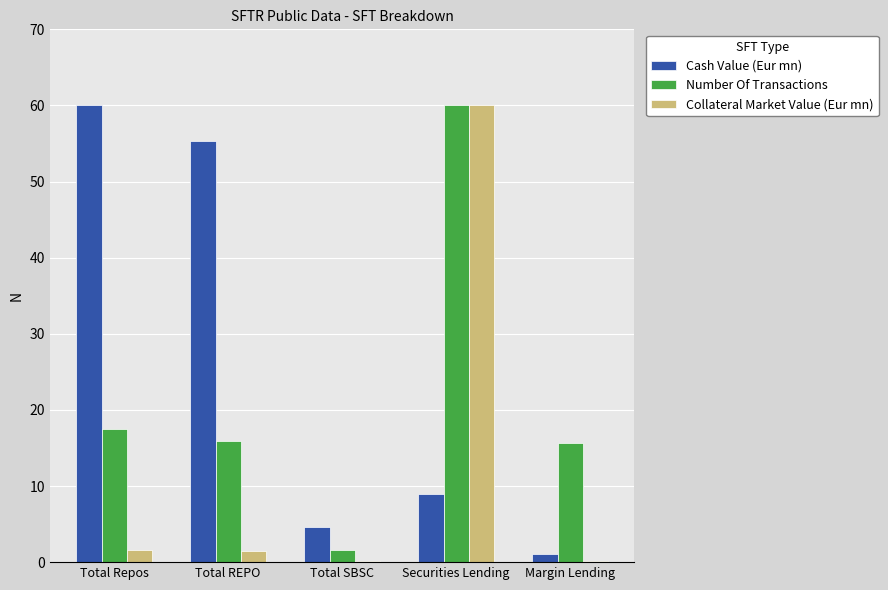

Read the Cash Value (Eur mn) value at Total Repos.

60.0